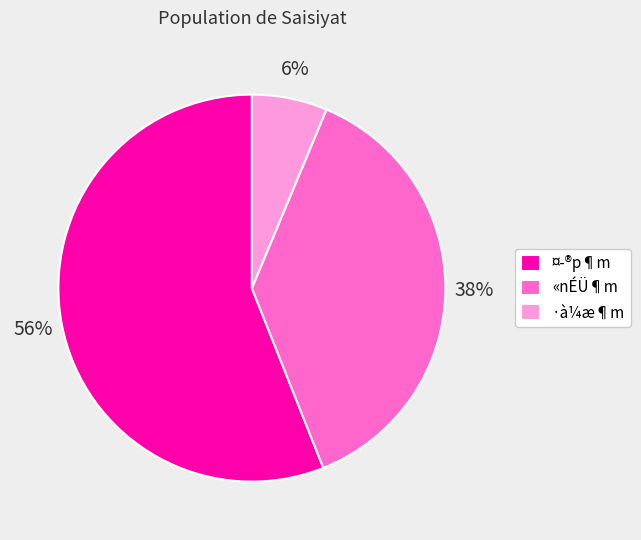

What percentage is the «nÉÜ¶m slice, to the nearest percent?

38%